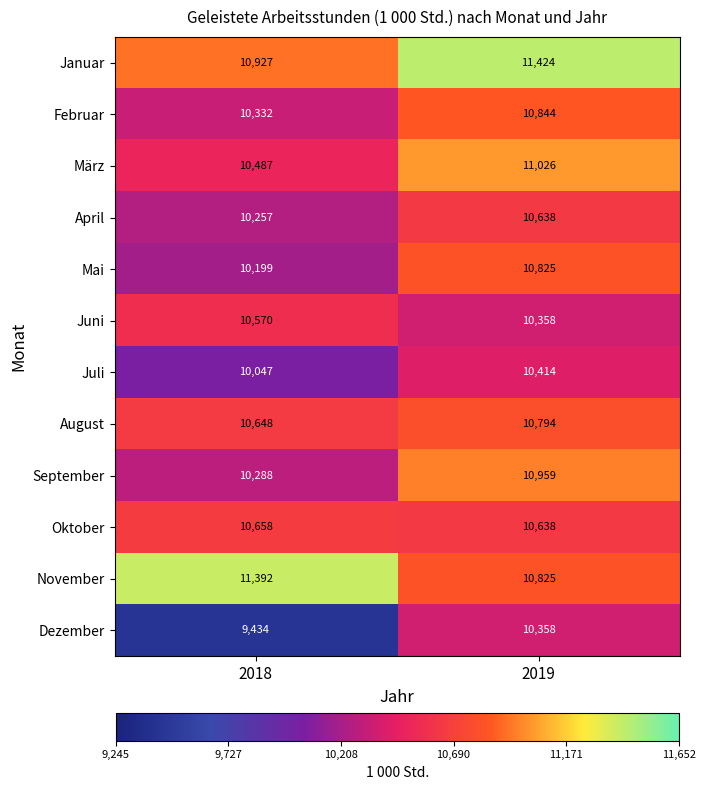

Which series has the largest total across all categories?

Januar